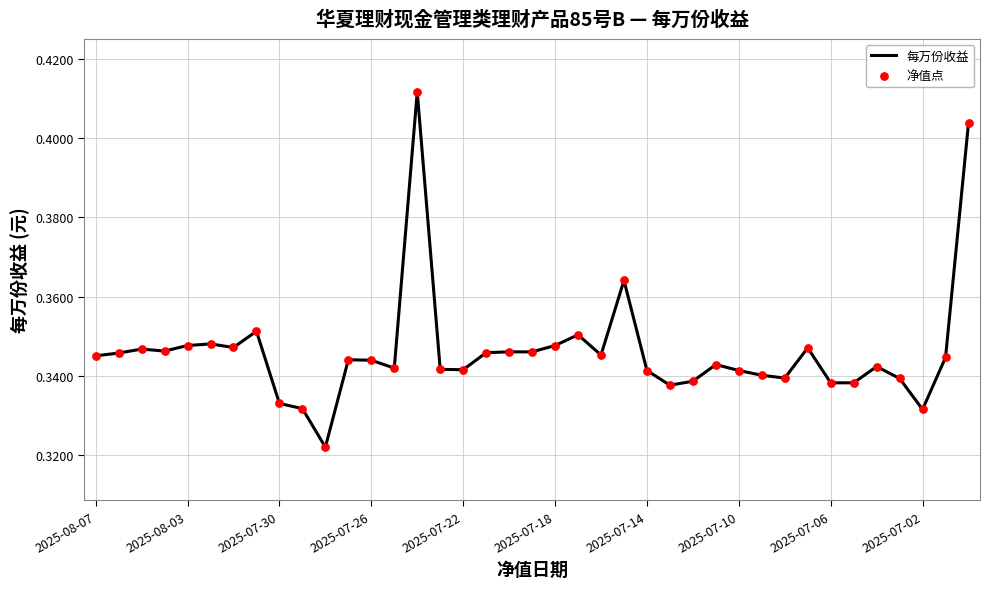

Is this an area chart (filled region under the line)?

No